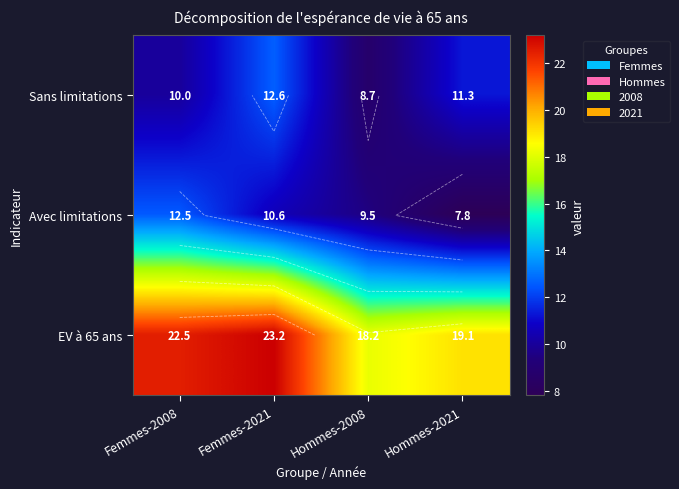

What is the sum of the Sans limitations values at Hommes-2021 and Femmes-2021?

23.9